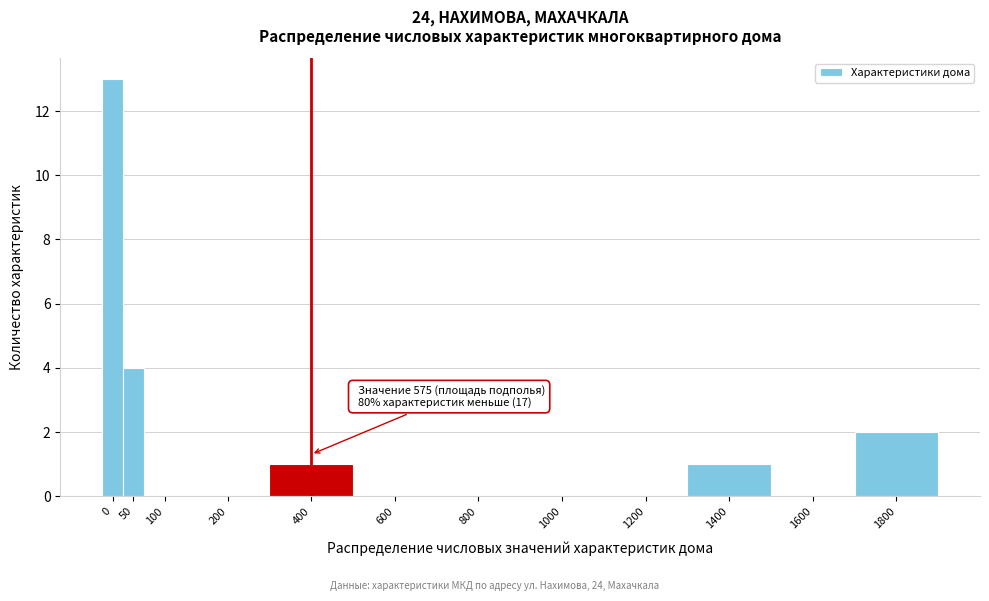

Reading left to right, transcribe all the data shown in this chart.

0=13	50=4	100=0	200=0	400=1	600=0	800=0	1000=0	1200=0	1400=1	1600=0	1800=2